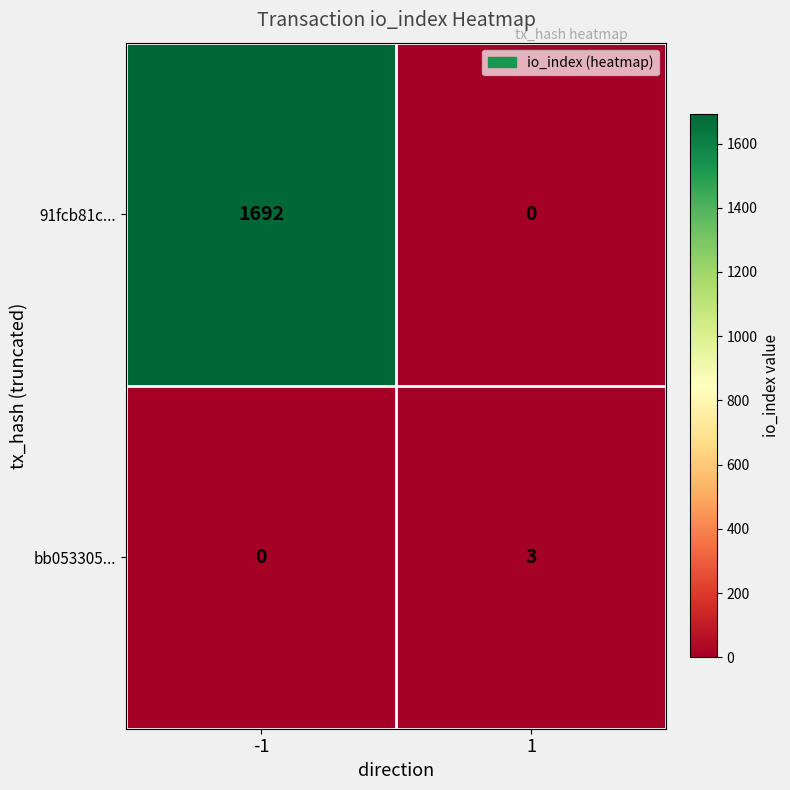

What is the spread (max minus min) of values at 1?

3